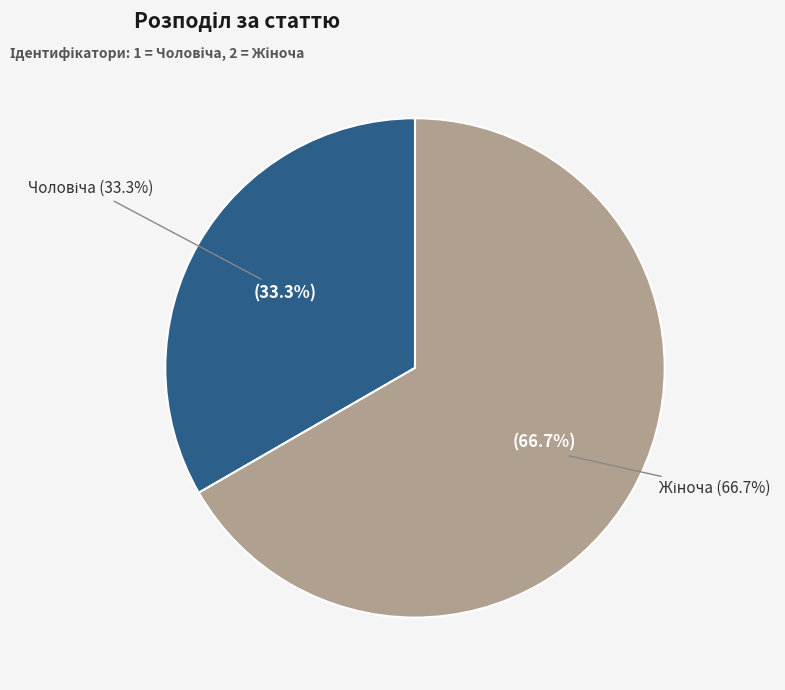

To the nearest percent, what percentage of the pie is Чоловіча?

33%